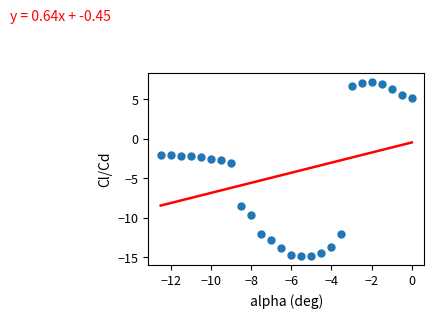

What is the range of Y values (max minus min)?

22.1